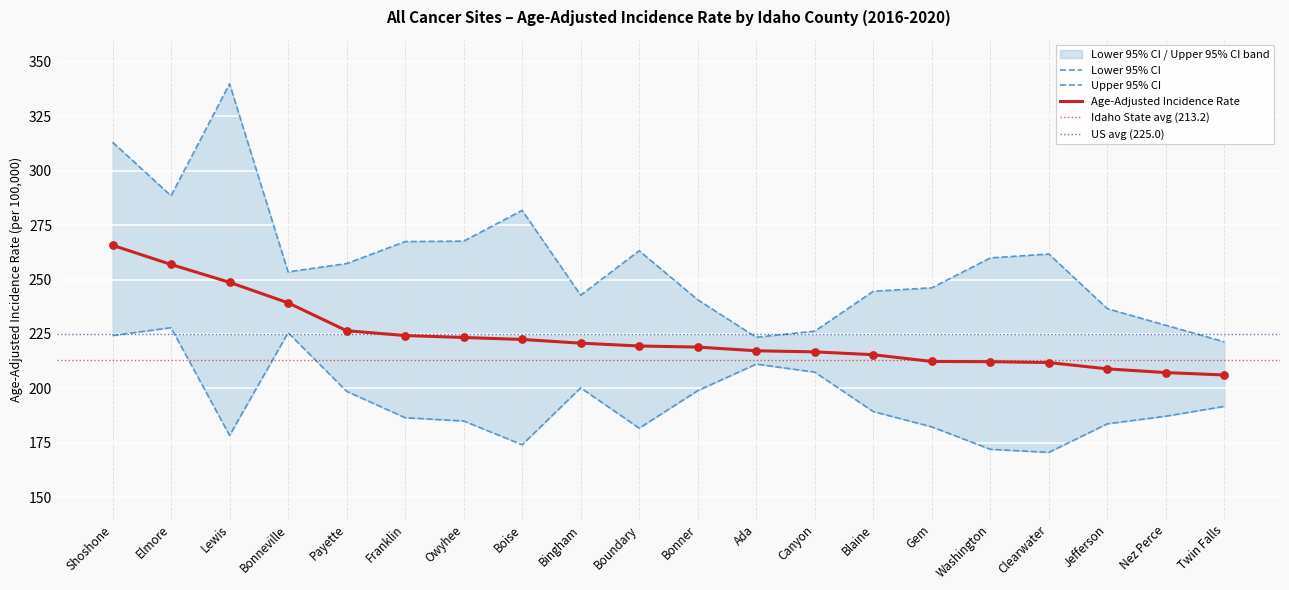

At how many categories does at least one series exceed 332?

1